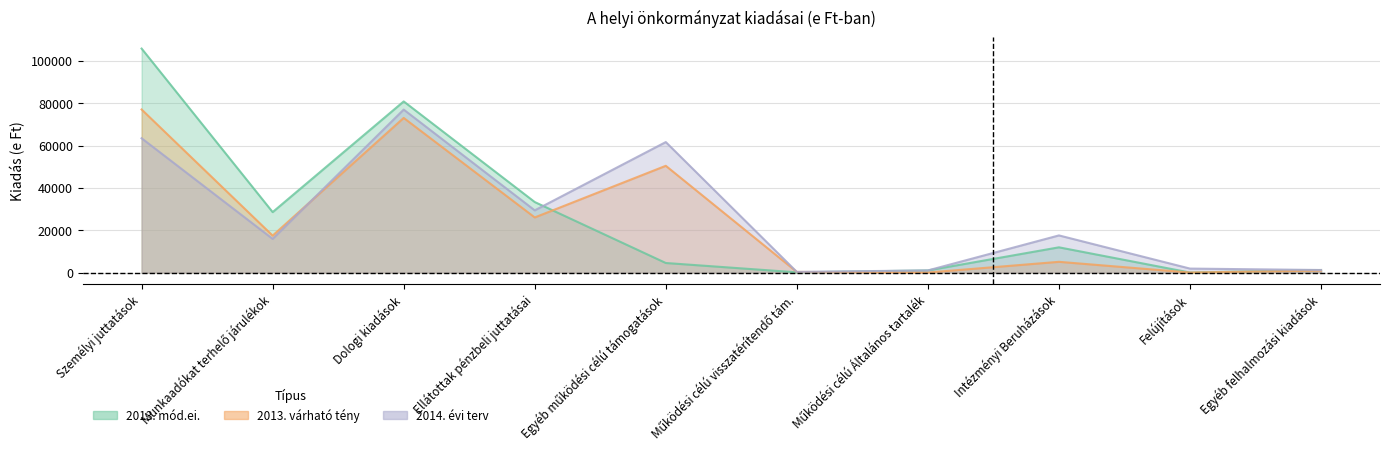

How many times do 2013. várható tény and 2014. évi terv cross each other?

1